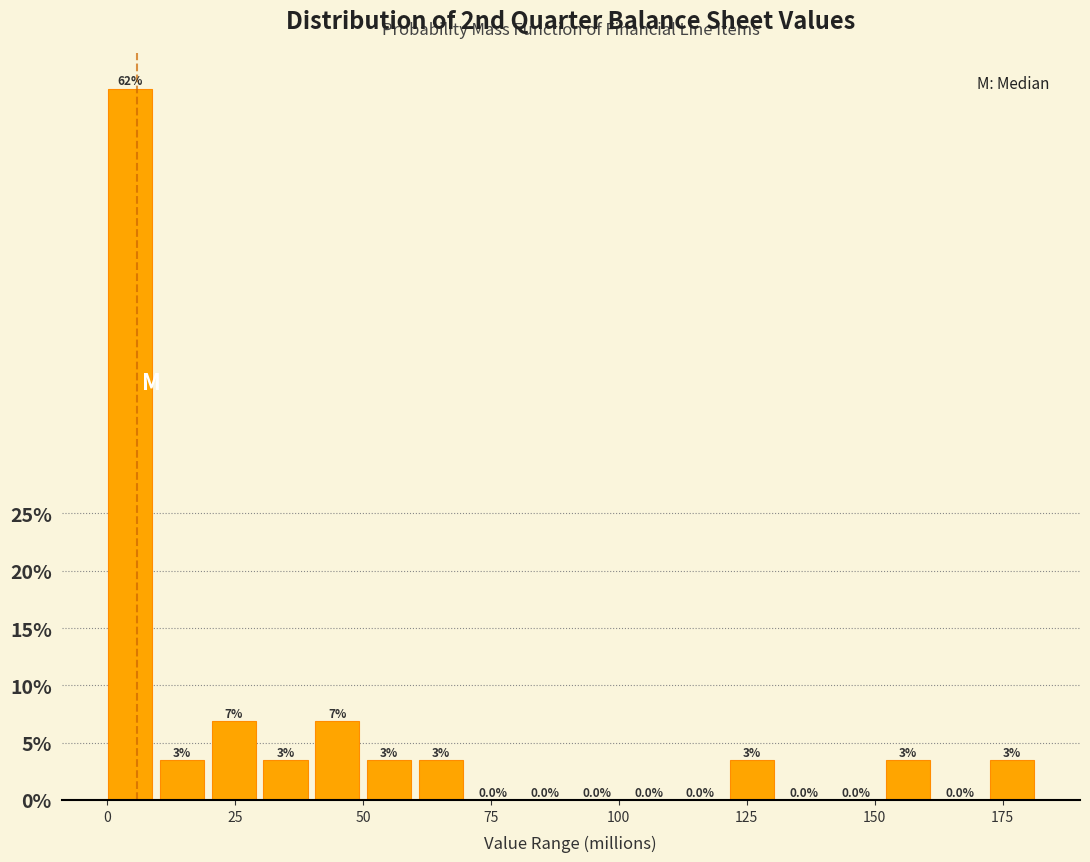

Around what value on the x-axis is the tallest bar? Give the approximate position of its centre, as read against the axis.

5